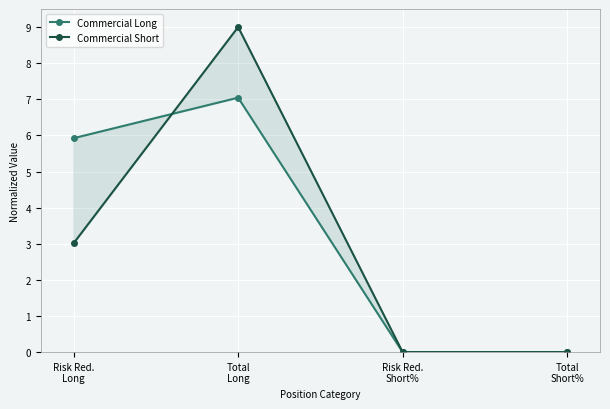

Where do Commercial Long and Commercial Short first cross each other?

Risk Red.
Long and Total
Long